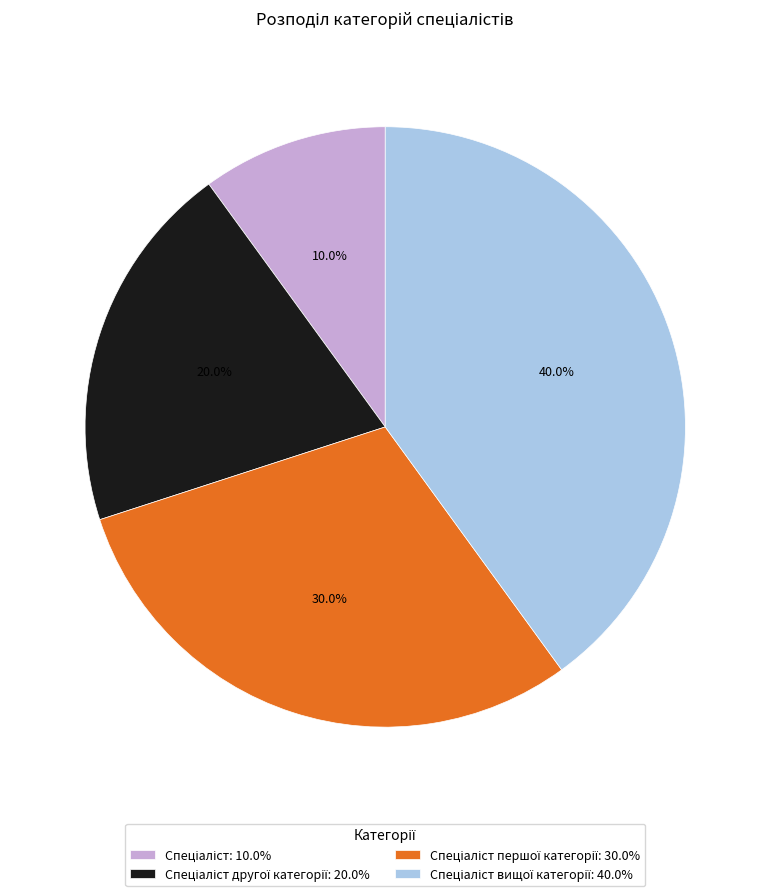

Does any single category account for the majority?

No